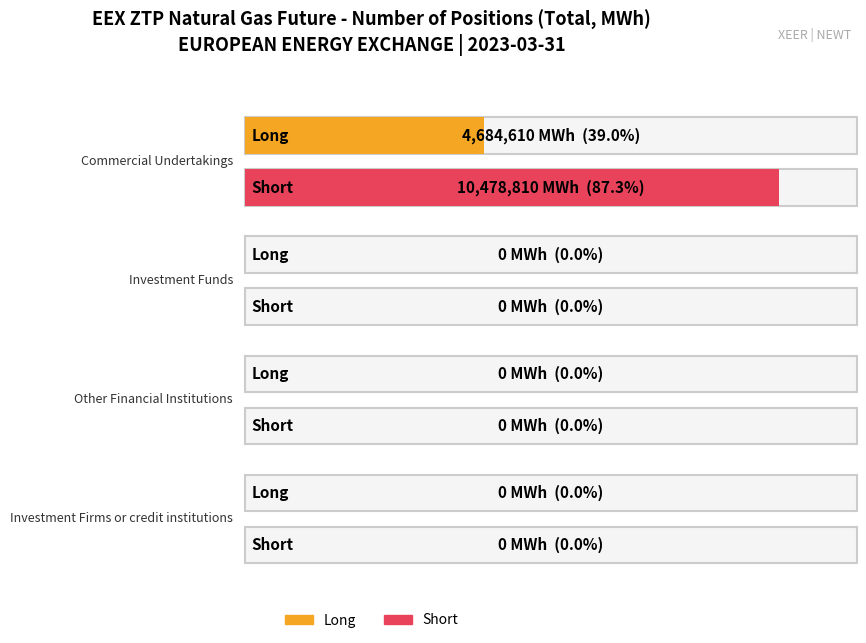

What is the highest value of the Long series?

4684610